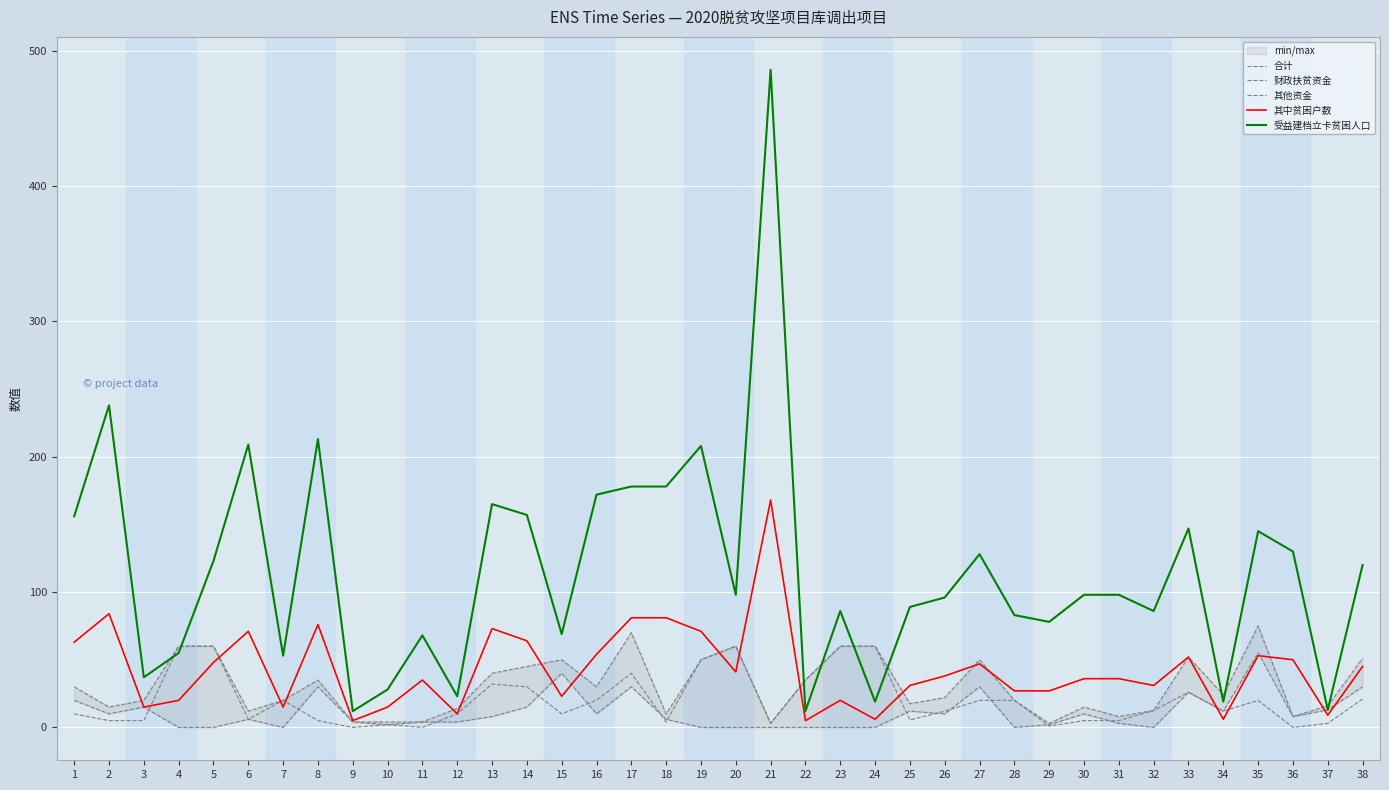

Which series has the largest total across all categories?

受益建档立卡贫困人口